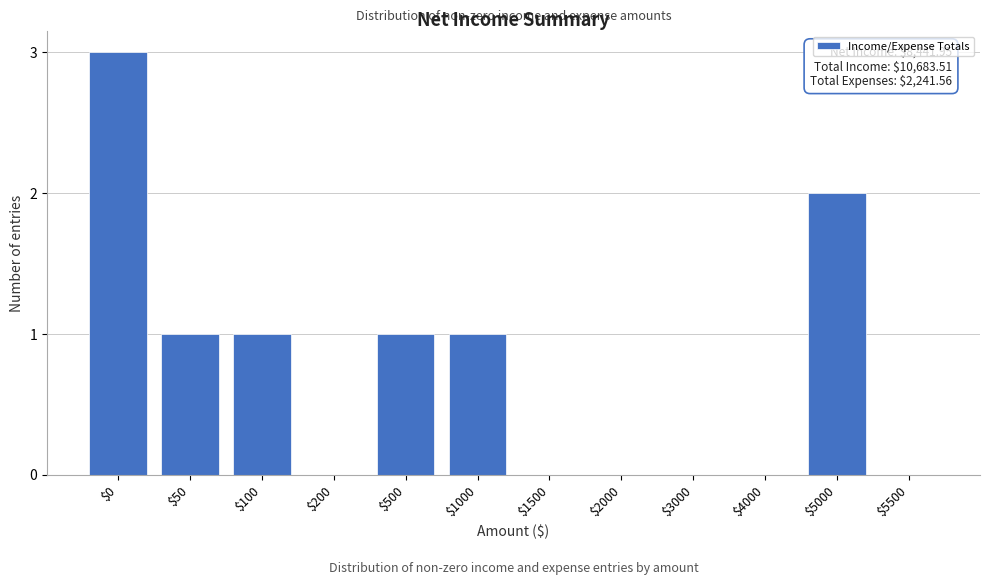

What is the sum of all values?

9